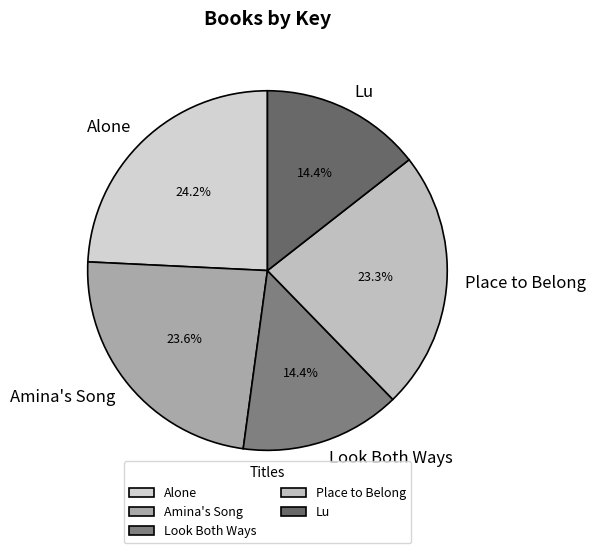

True or false: Look Both Ways accounts for 29% of the total.

False